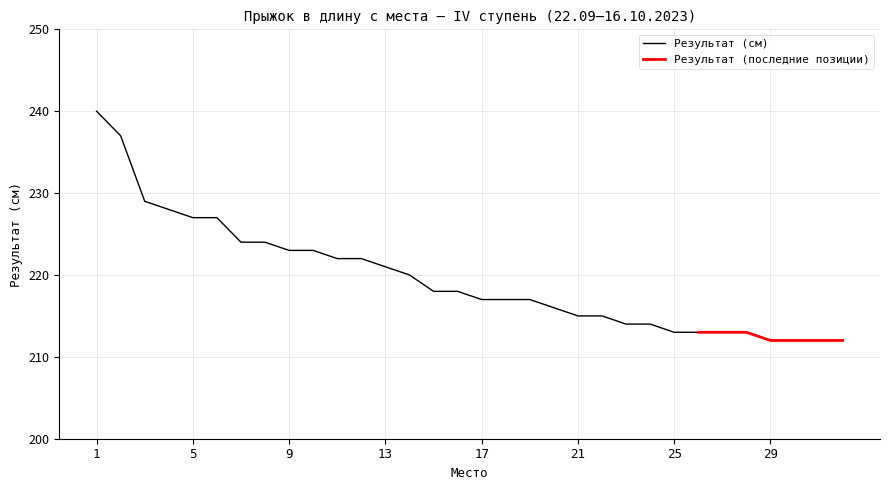

Reading left to right, extract all data points from this chart.

1=240	2=237	3=229	4=228	5=227	6=227	7=224	8=224	9=223	10=223	11=222	12=222	13=221	14=220	15=218	16=218	17=217	18=217	19=217	20=216	21=215	22=215	23=214	24=214	25=213	26=213	27=213	28=213	29=212	30=212	31=212	32=212